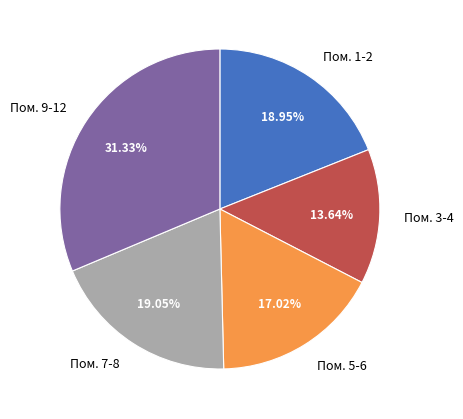

Do Пом. 5-6 and Пом. 1-2 together represent more than half of the pie?

No